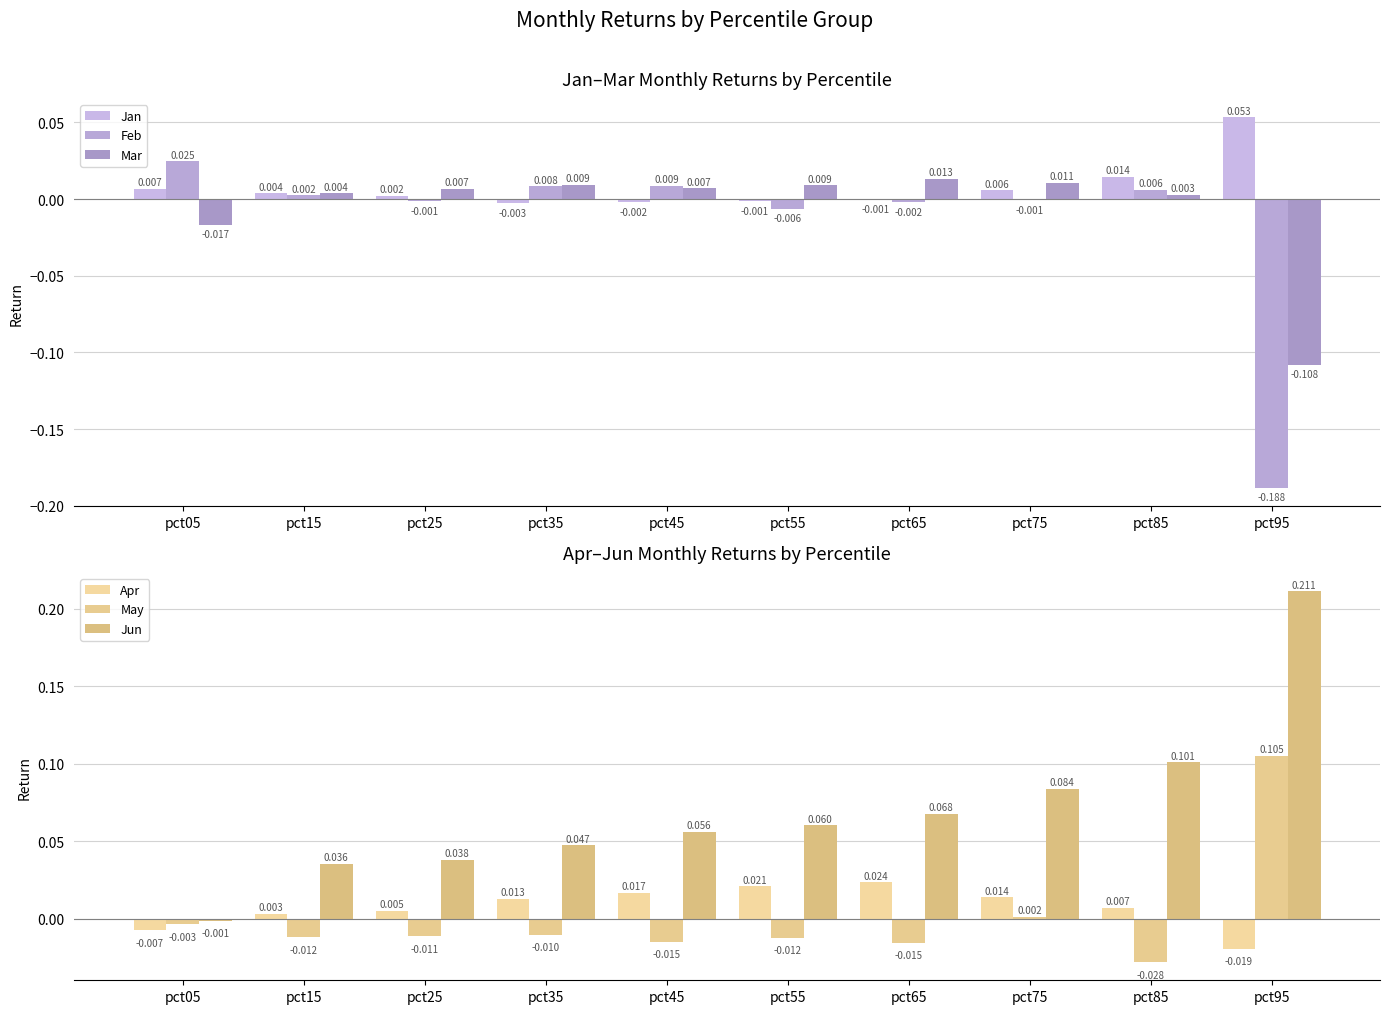

At pct75, list the series in order from largest to smallest.

Jun, Apr, Mar, Jan, May, Feb